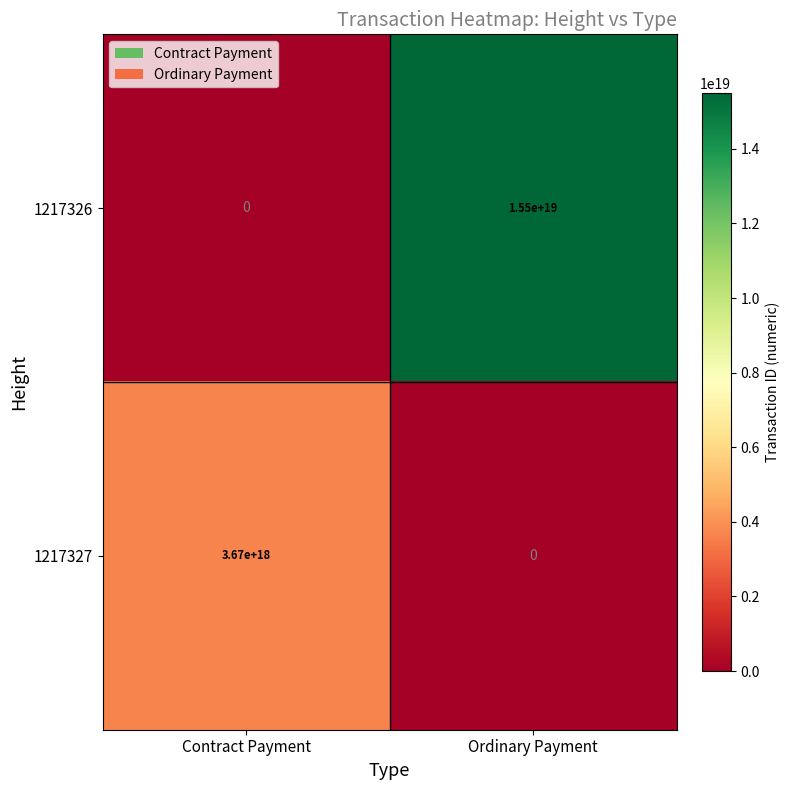

Where is 1217327 nearest to the value 1835000000000000000?

Contract Payment